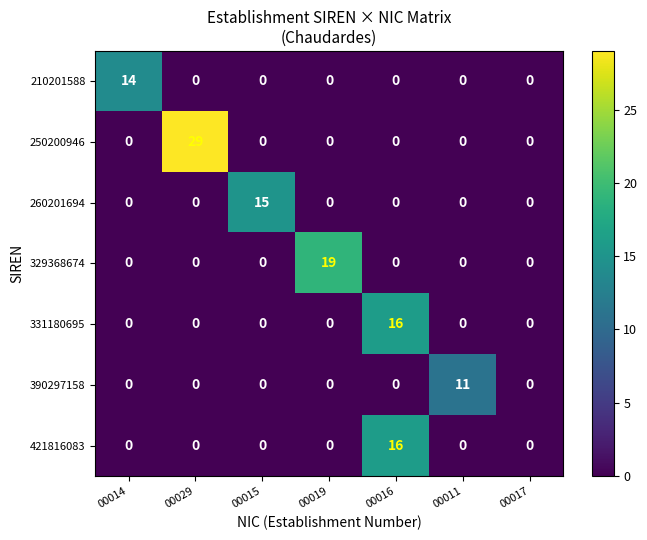

At which label does 210201588 reach its peak?

00014